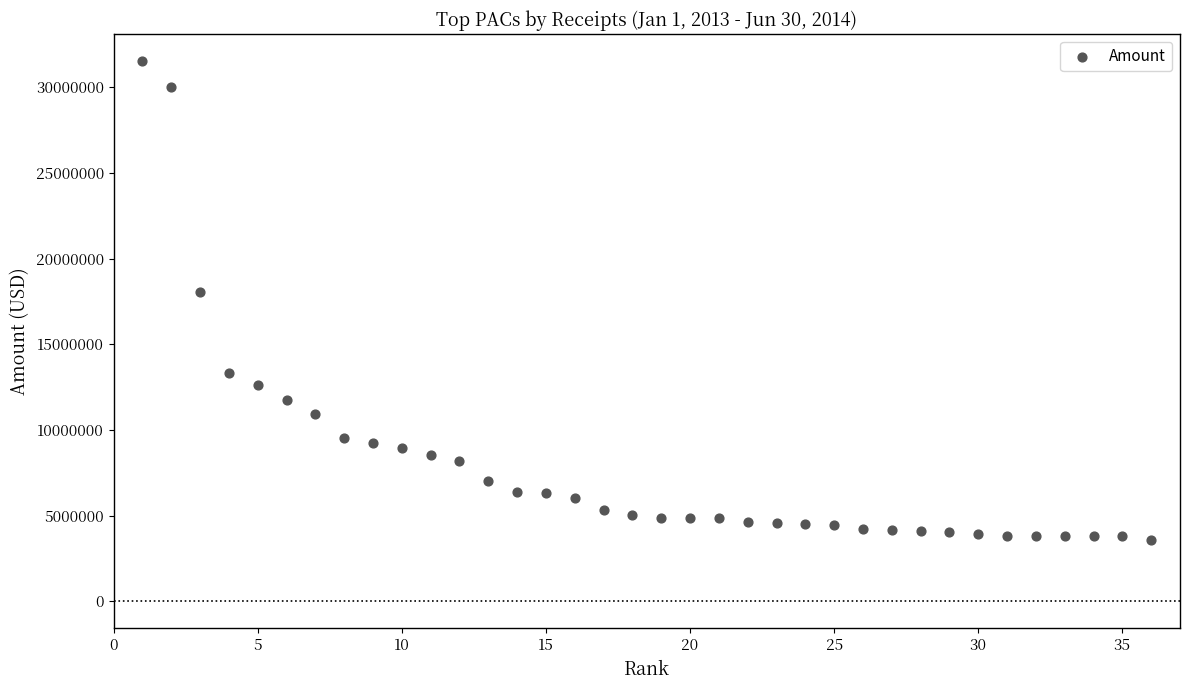

What is the range of X values (max minus min)?

35.0